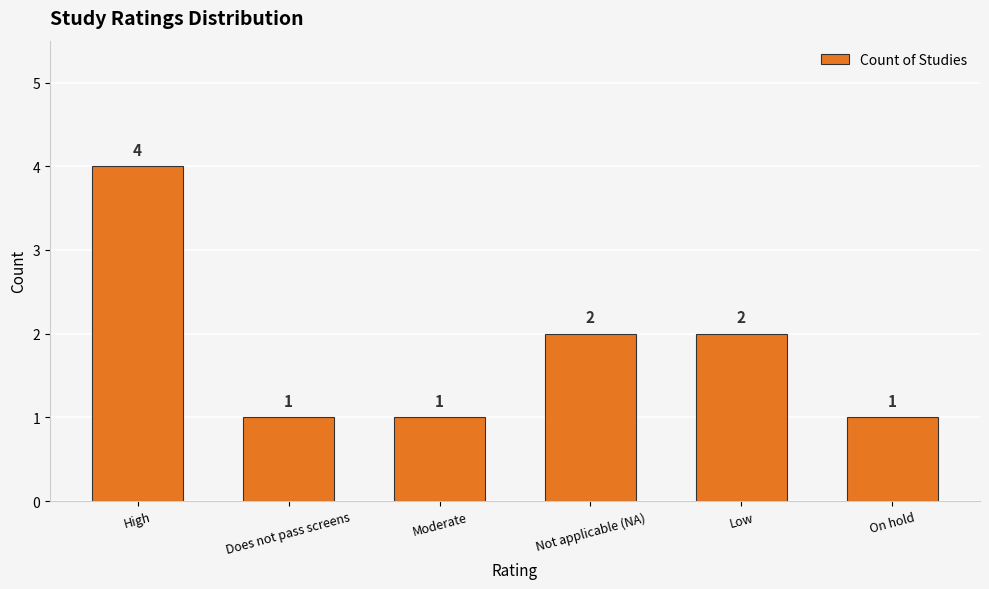

Is it true that the value at Low is 3?

False